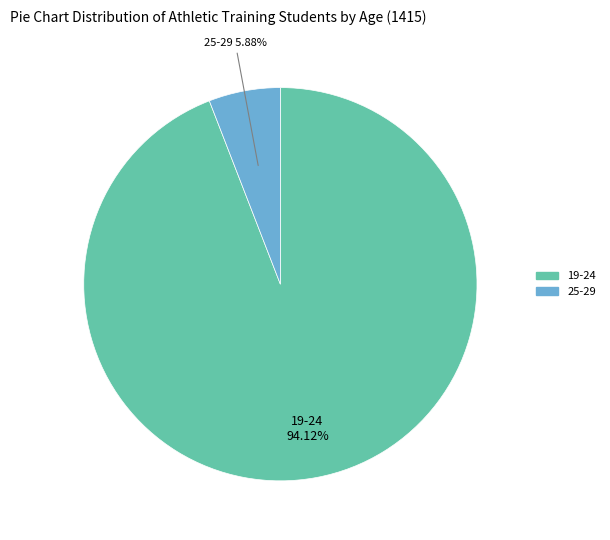

Is there a majority slice in this chart?

Yes